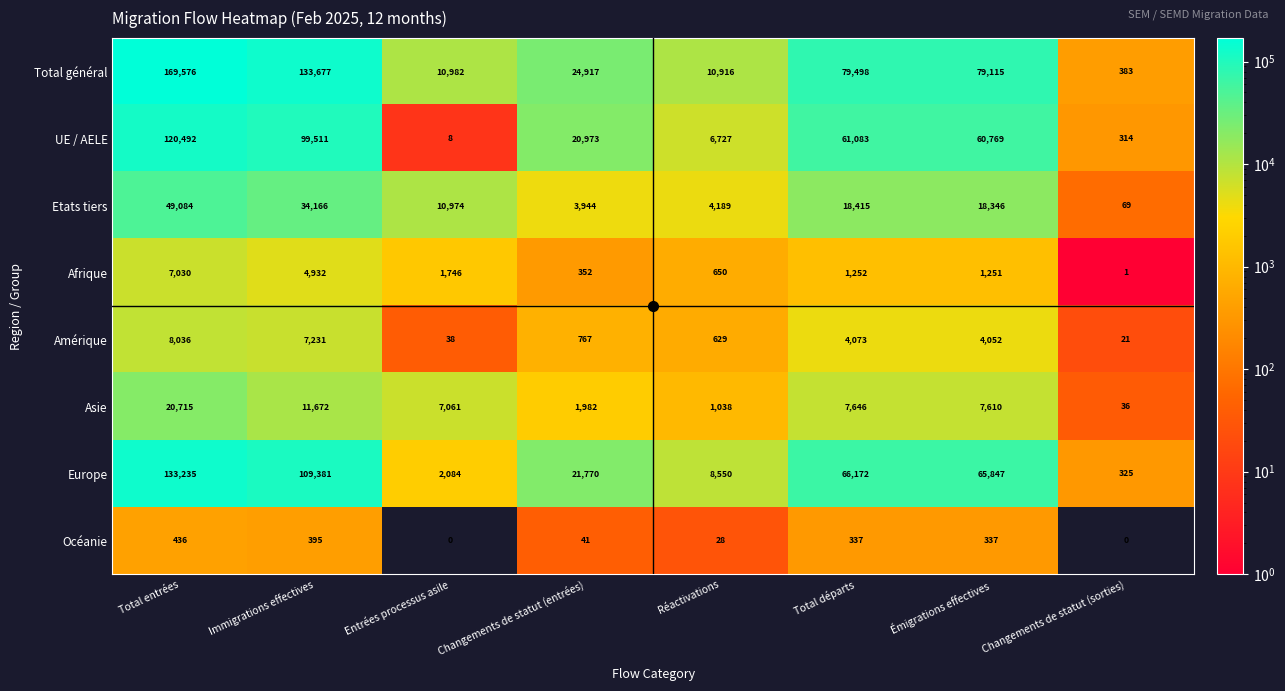

What is the difference between the maximum and second lowest values in the Amérique series?

7998